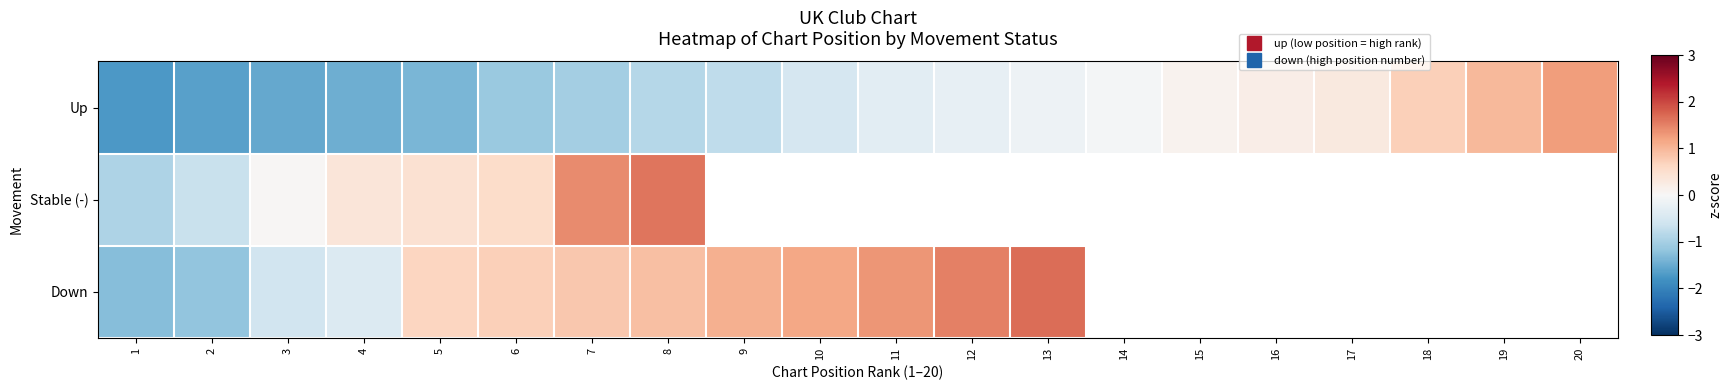

At which category is the sum across all series the highest?

8